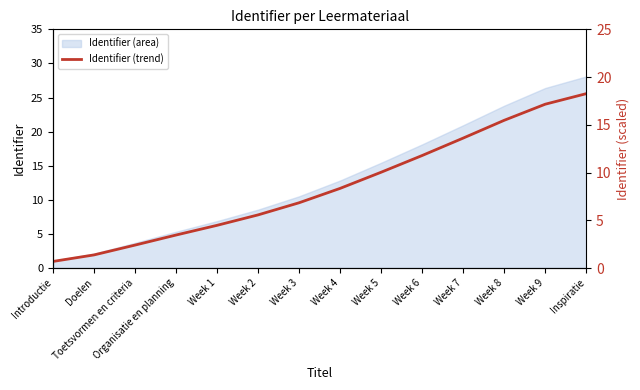

How many data points are above 8?

7